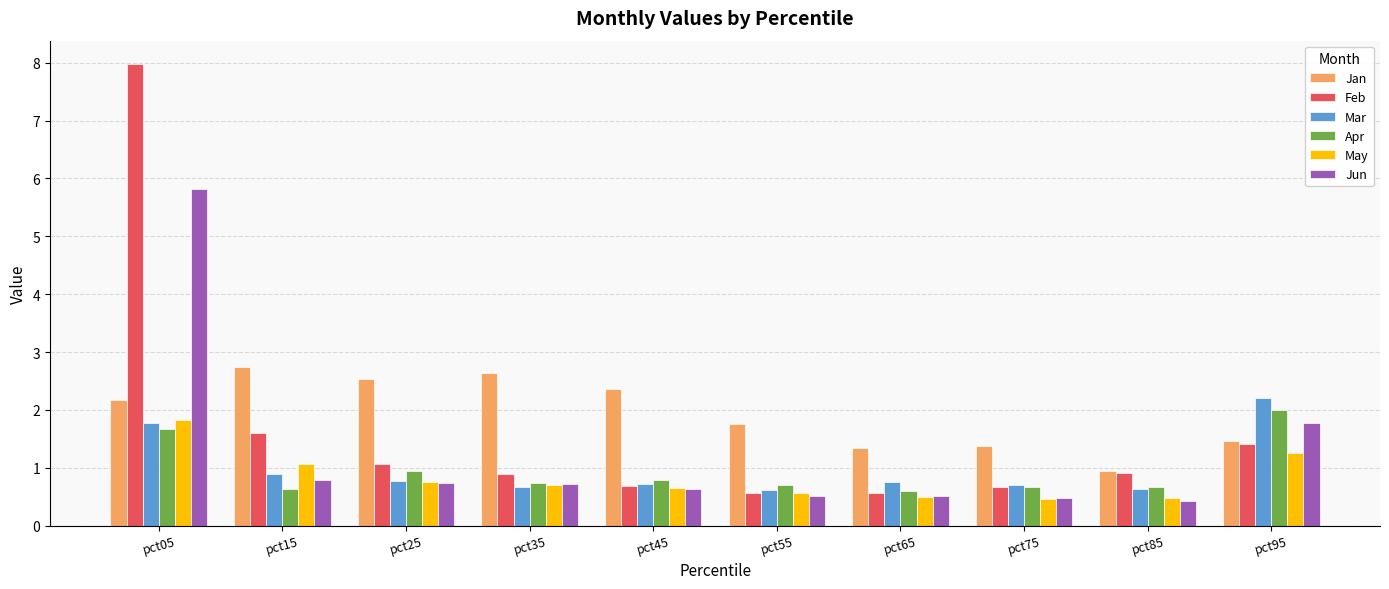

The value of Mar at pct65 is 1.1. True or false?

False